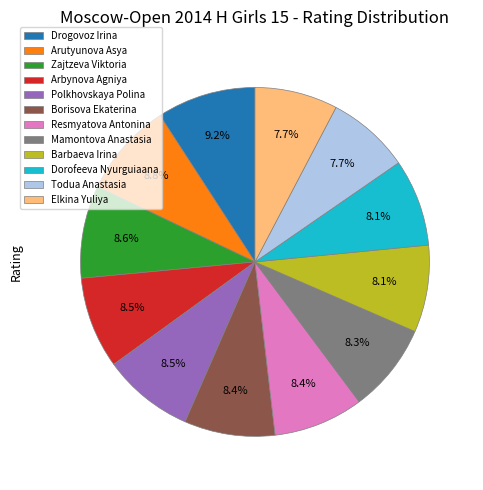

To the nearest percent, what is the average slice percentage?

8%